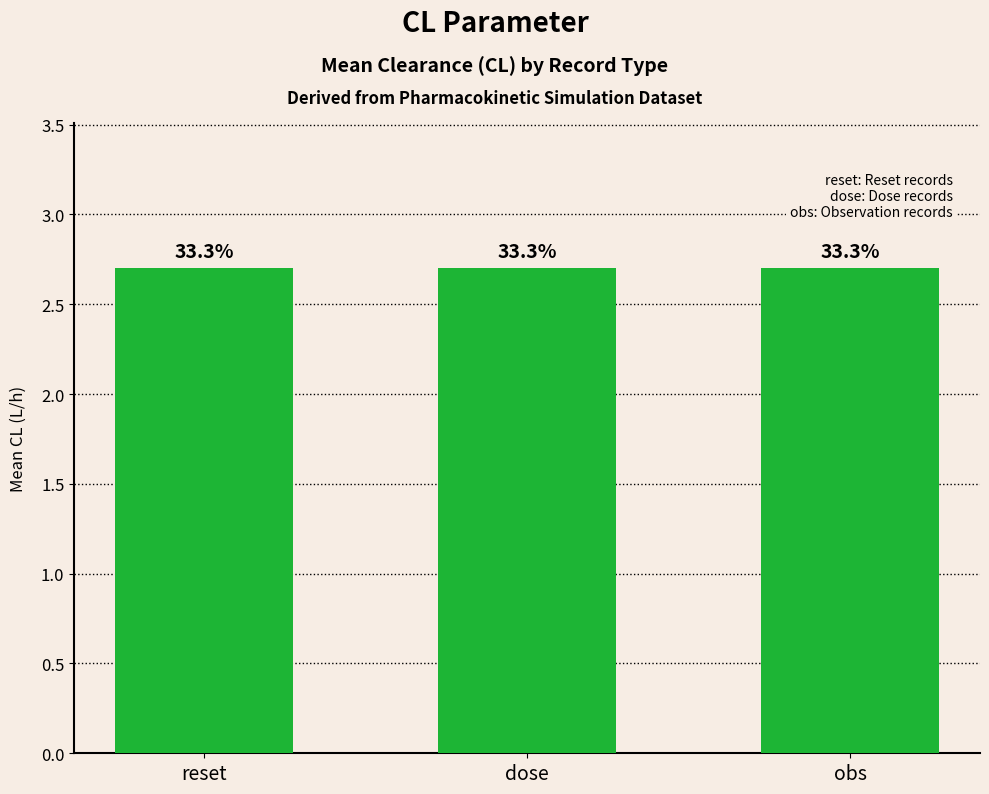

Are the bars grouped side by side (vs. stacked)?

No